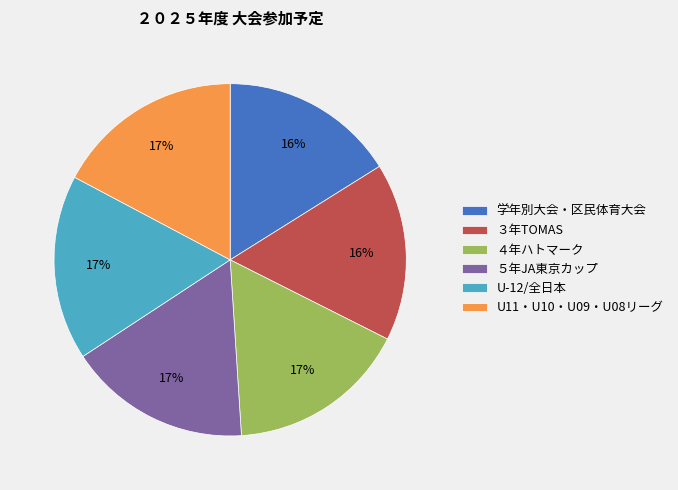

Do 学年別大会・区民体育大会 and U11・U10・U09・U08リーグ together represent more than half of the pie?

No